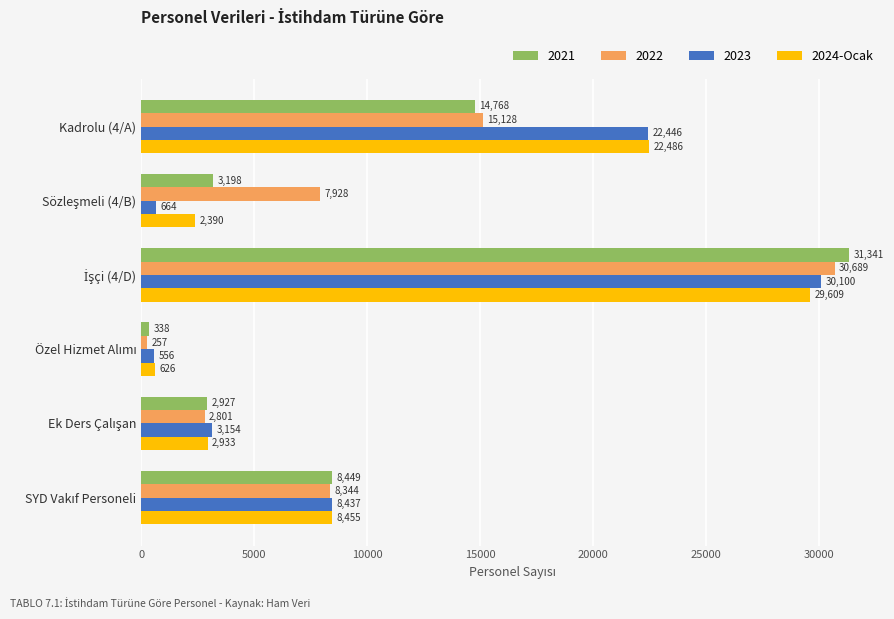

Which series has the largest total across all categories?

2024-Ocak